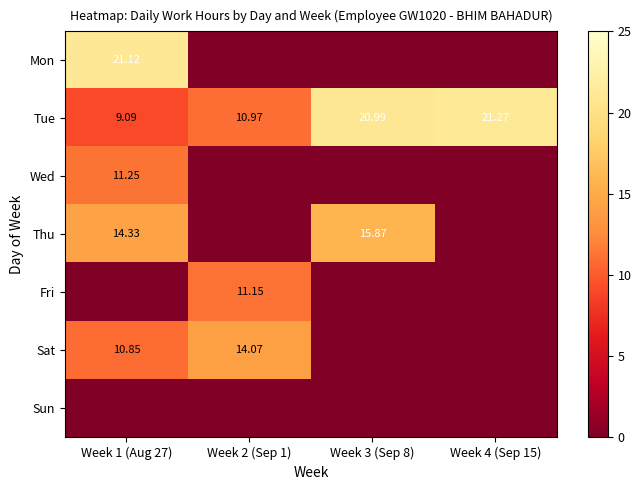

Between Week 4 (Sep 15) and Week 1 (Aug 27), which is larger?

Week 1 (Aug 27)